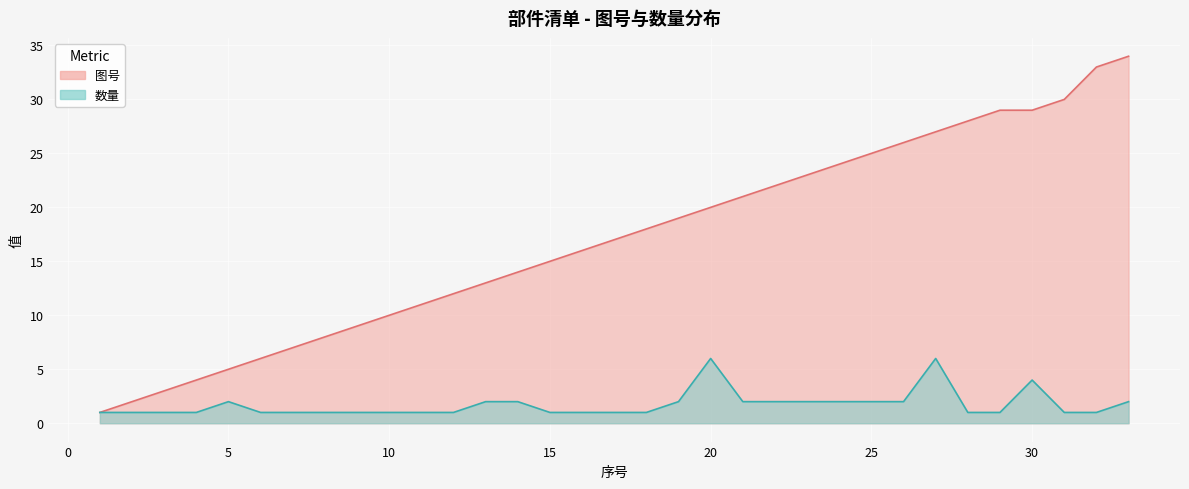

What is the maximum value shown in the chart?

34